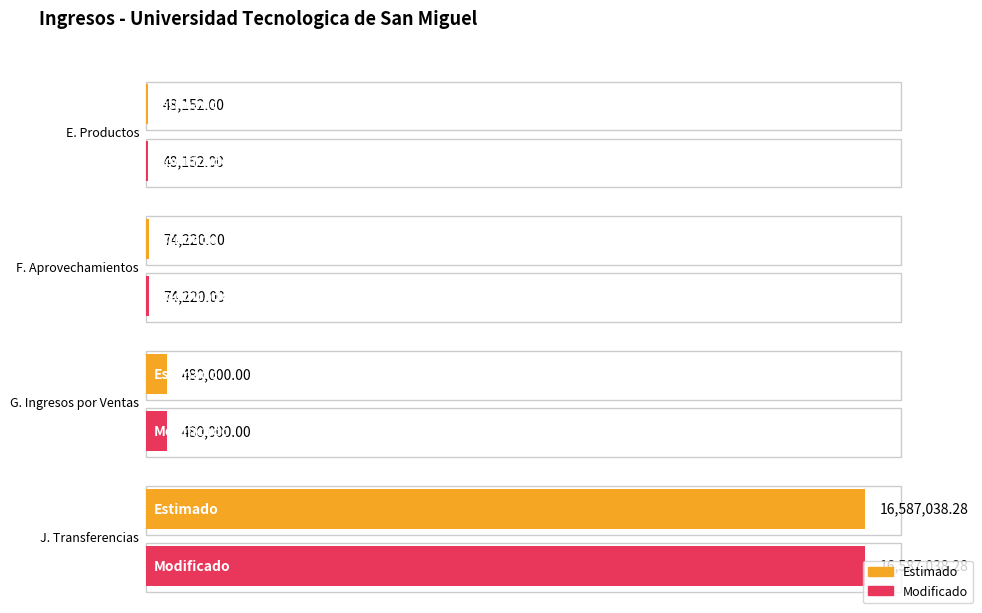

Which category has the lowest value in the Estimado series?

E. Productos